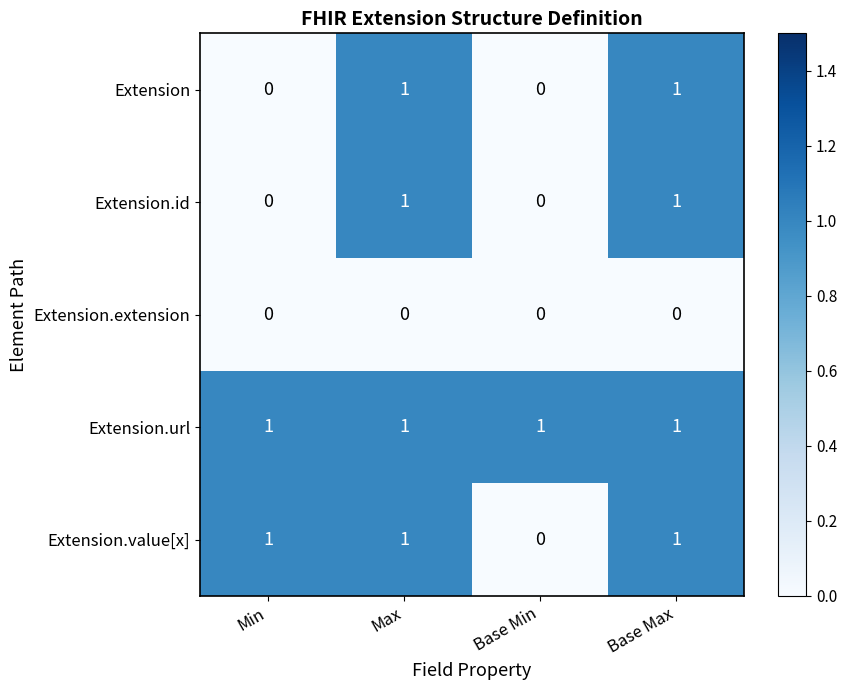

Reading left to right, list all the values displayed in this chart.

Extension: 0	1	0	1
Extension.id: 0	1	0	1
Extension.extension: 0	0	0	0
Extension.url: 1	1	1	1
Extension.value[x]: 1	1	0	1